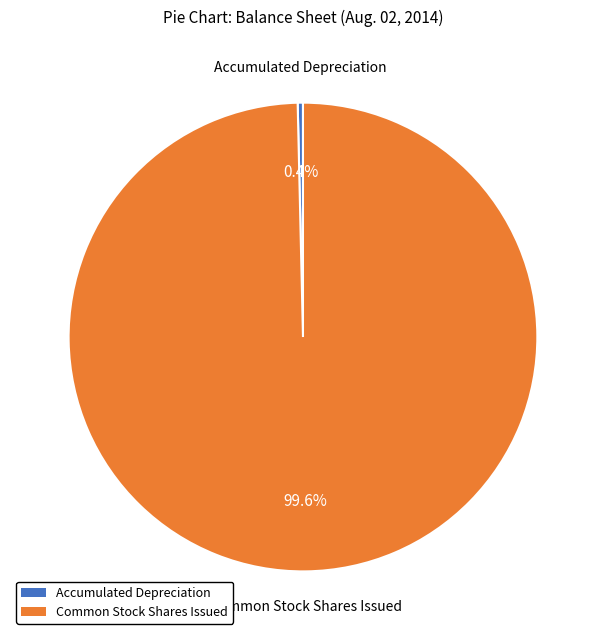

Is there a majority slice in this chart?

Yes